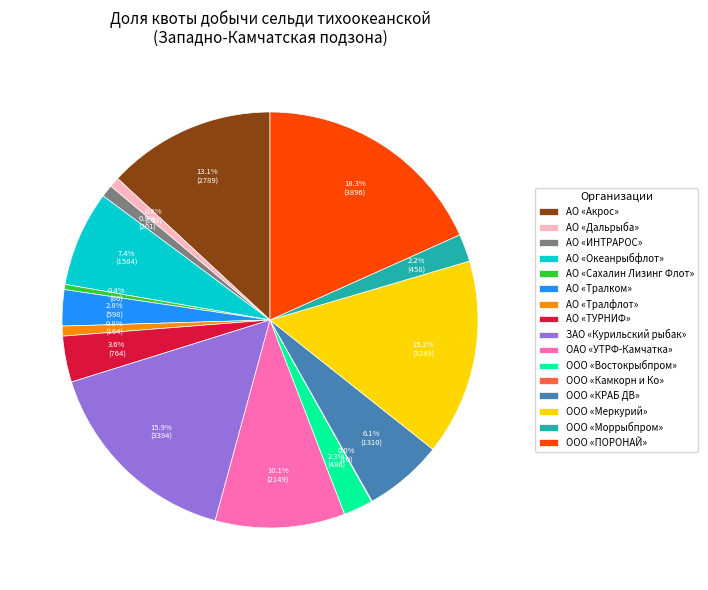

Which slice is the largest?

ООО «ПОРОНАЙ»